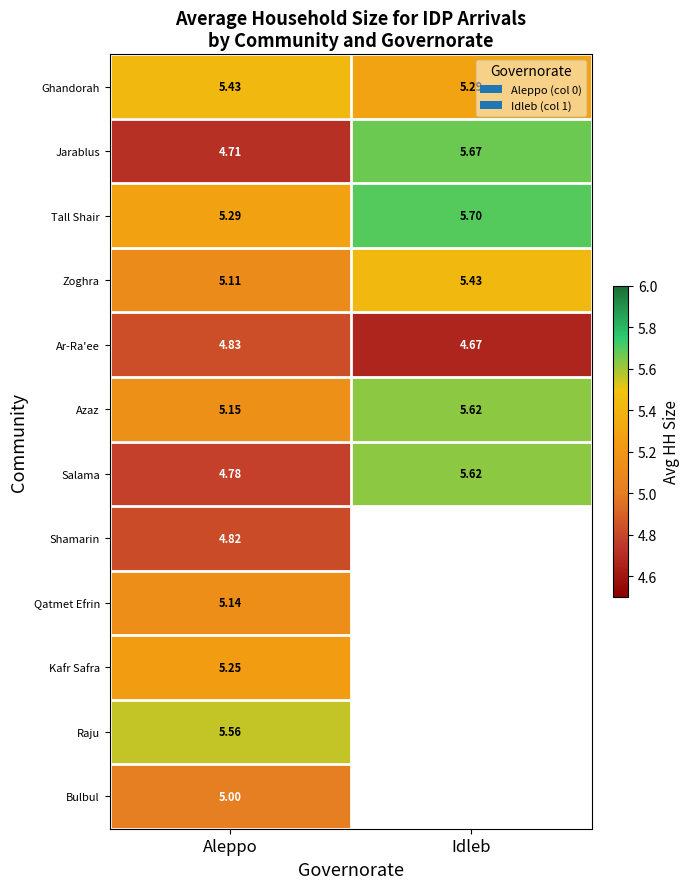

What is the sum of all Tall Shair values?

11.0